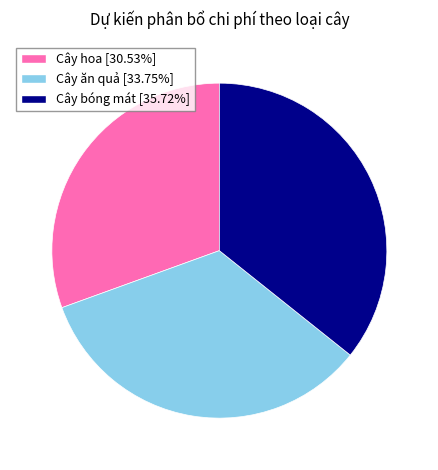

Rank the categories by value from highest to lowest.

Cây bóng mát, Cây ăn quả, Cây hoa